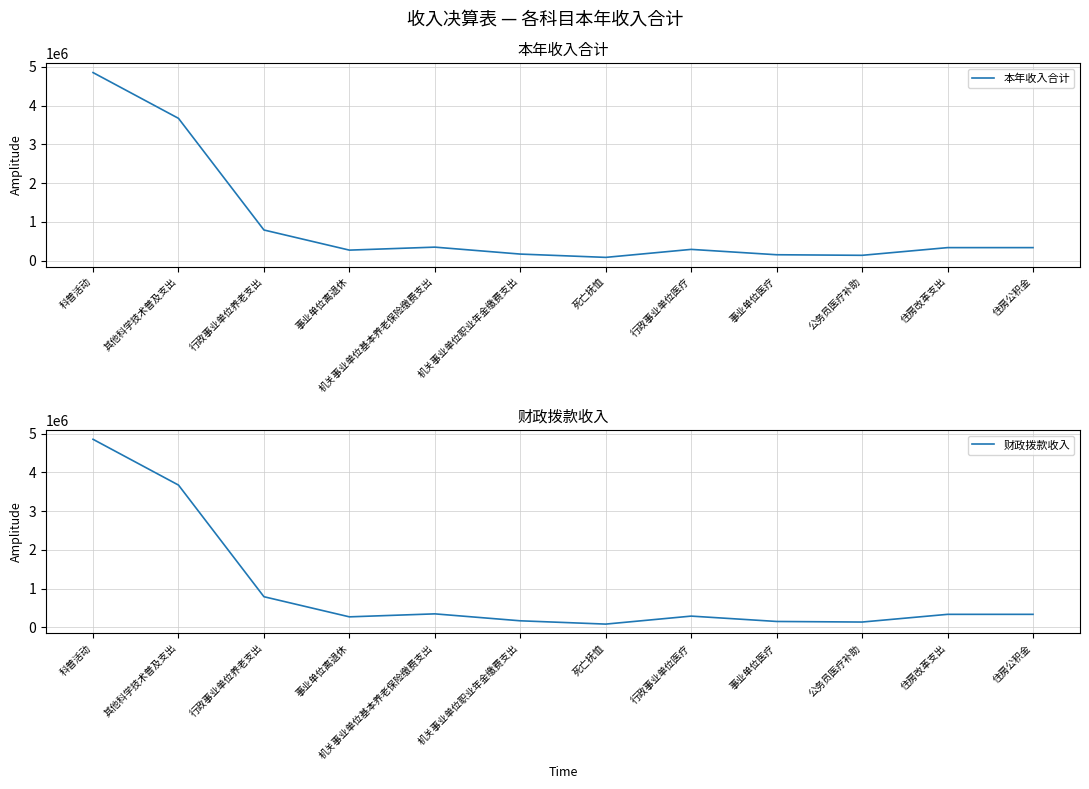

In 财政拨款收入, how many points are higher than both neighbors (excluding endpoints)?

2